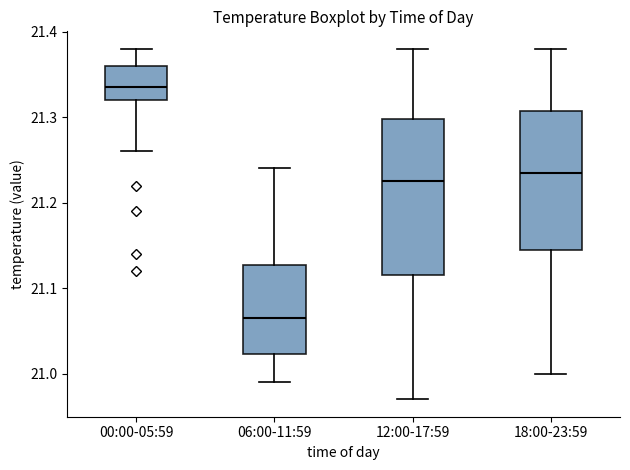

Reading left to right, transcribe this box plot: for each box, give where its median line is, the range the box spans, and where its two whiskers end, as read against the y-axis. The values are not printed on the chart, so give them approximately, as read against the axis.

00:00-05:59: median 21.34, box 21.32 to 21.36, whiskers 21.26 to 21.38
06:00-11:59: median 21.07, box 21.02 to 21.13, whiskers 20.99 to 21.24
12:00-17:59: median 21.23, box 21.12 to 21.30, whiskers 20.97 to 21.38
18:00-23:59: median 21.24, box 21.15 to 21.31, whiskers 21.00 to 21.38